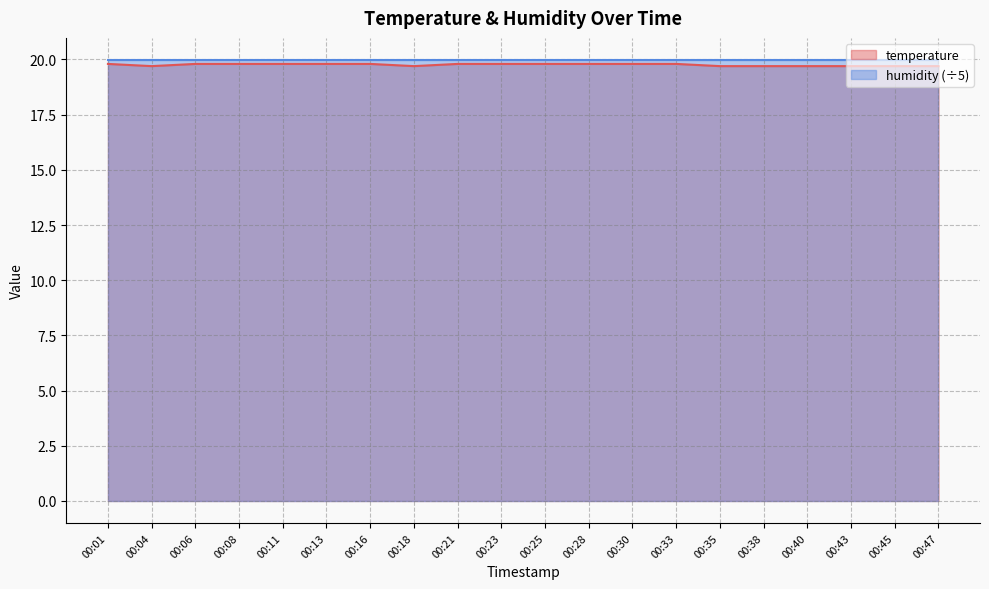

The chart shows a value of 28.4 at 00:35. True or false?

False